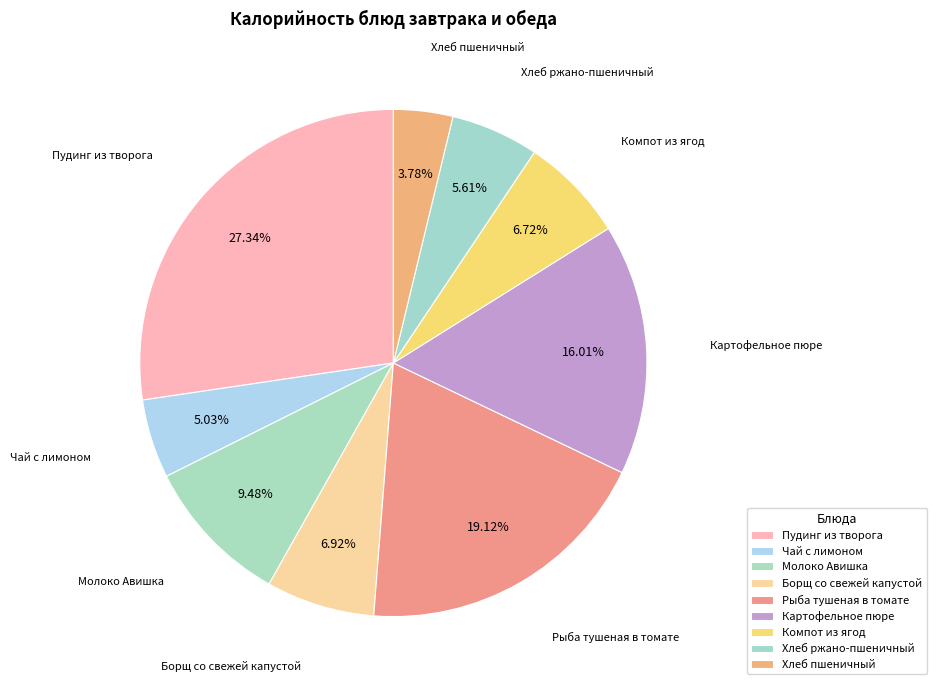

Which category has the smallest portion of the pie?

Хлеб пшеничный